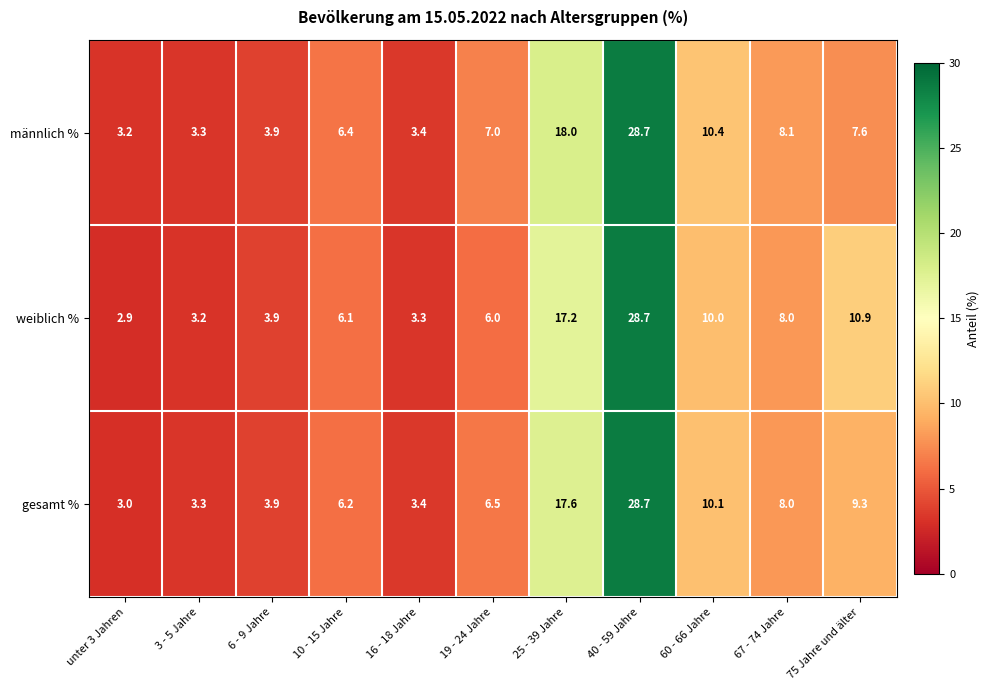

Rank the series at 60 - 66 Jahre from lowest to highest value.

weiblich %, gesamt %, männlich %